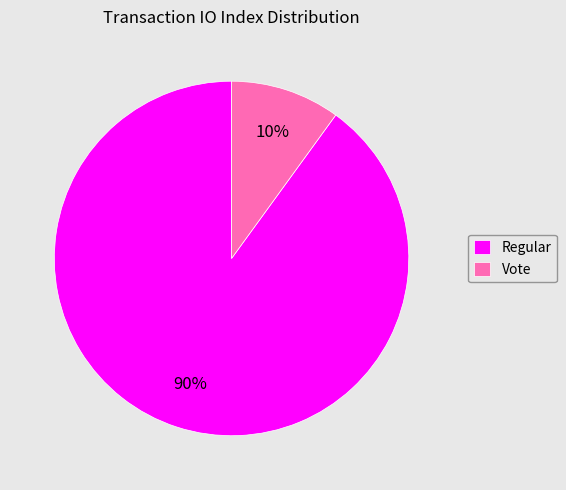

True or false: Regular accounts for 78% of the total.

False